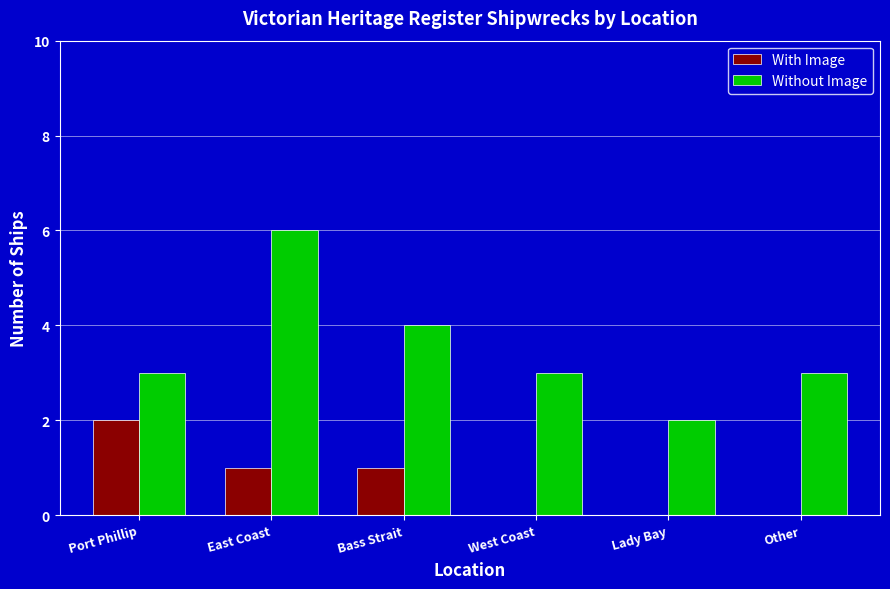

Which series has the largest total across all categories?

Without Image